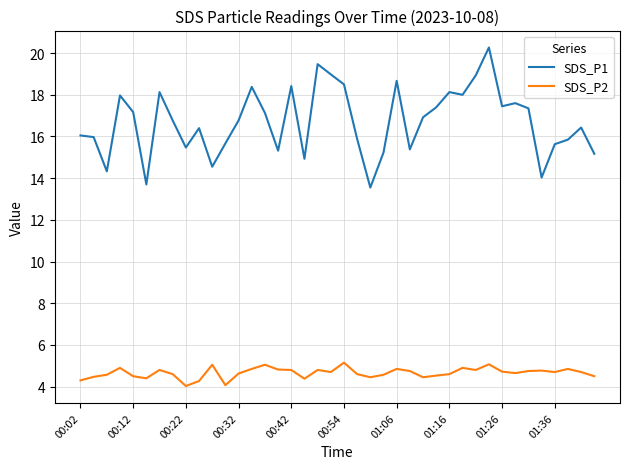

Which series has the largest total across all categories?

SDS_P1